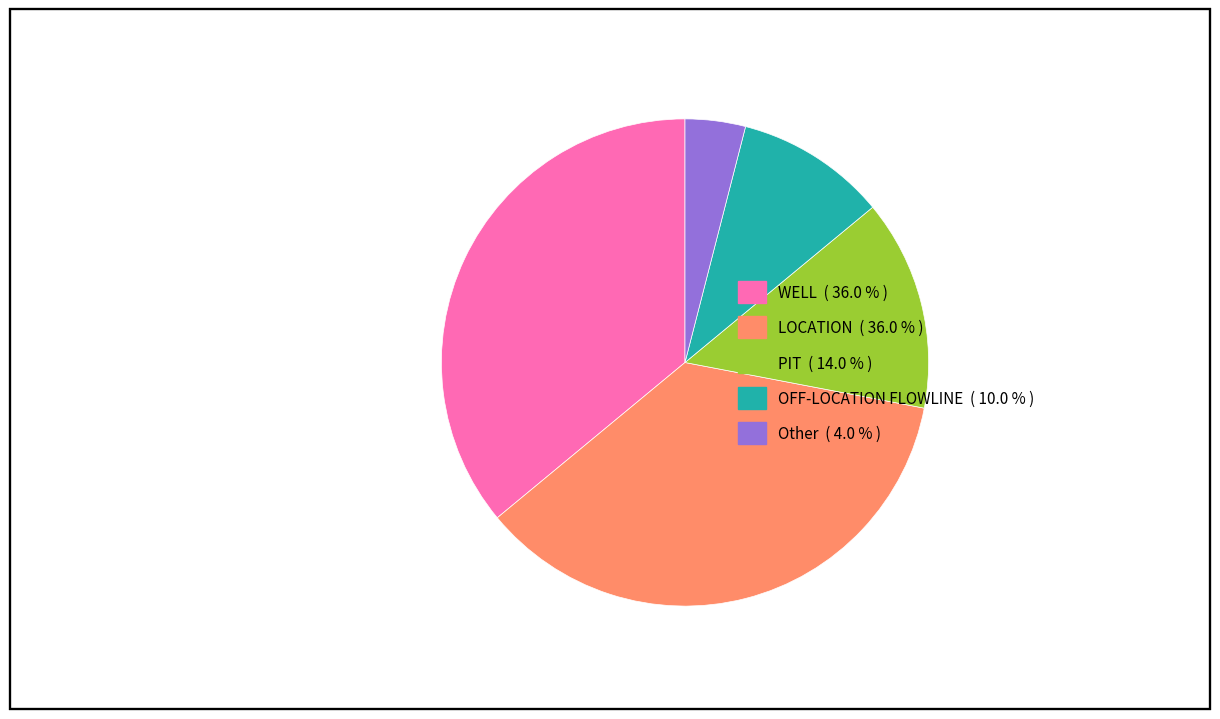

Does any single category account for the majority?

No